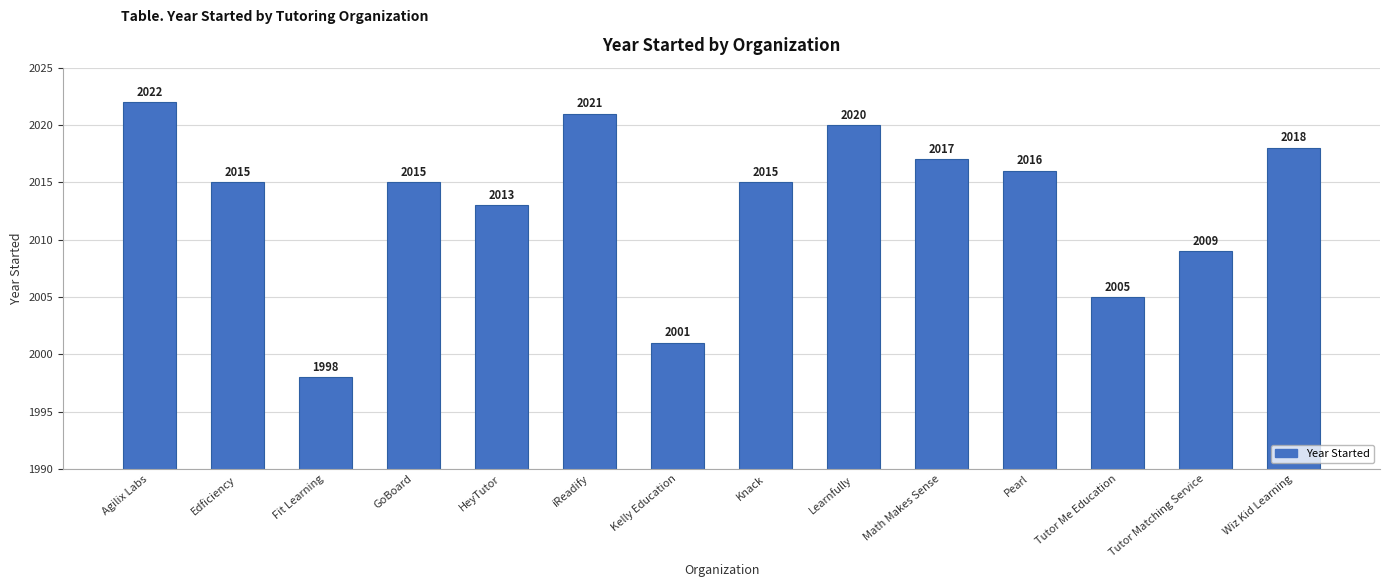

True or false: the data shows 1226 at Math Makes Sense.

False